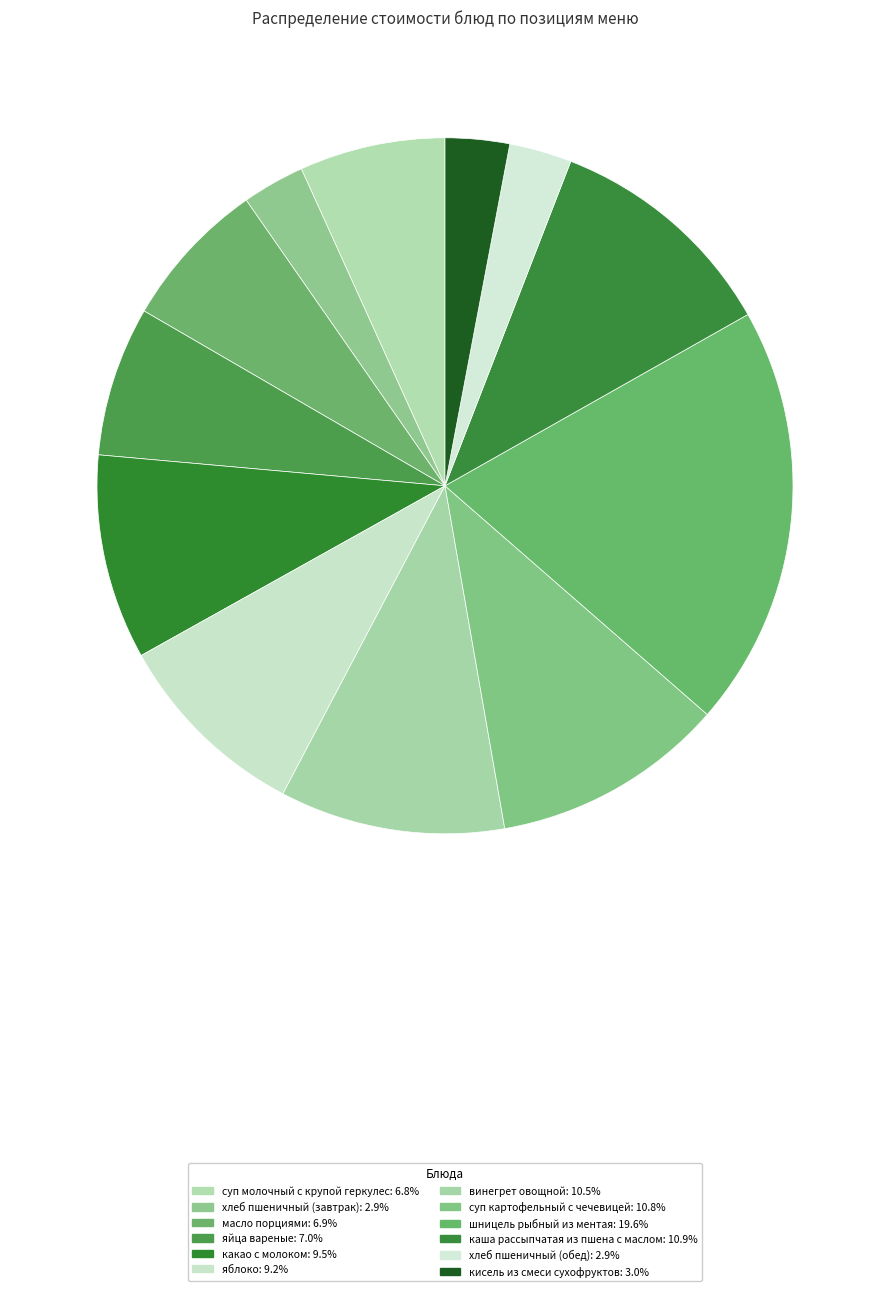

Does any single category account for the majority?

No